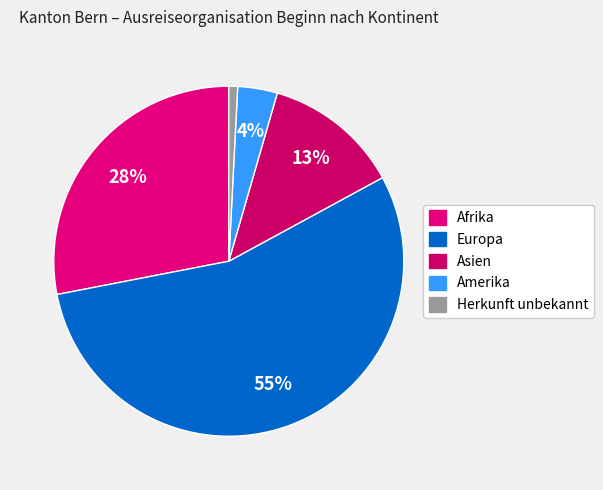

Count the number of slices in the pie.

5